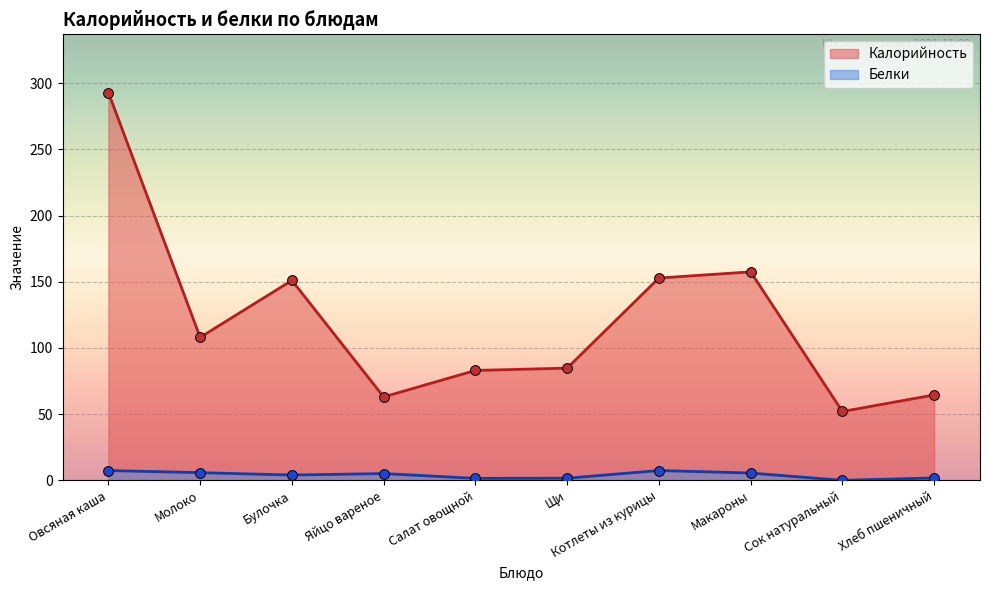

At which category is the sum across all series the highest?

Овсяная каша